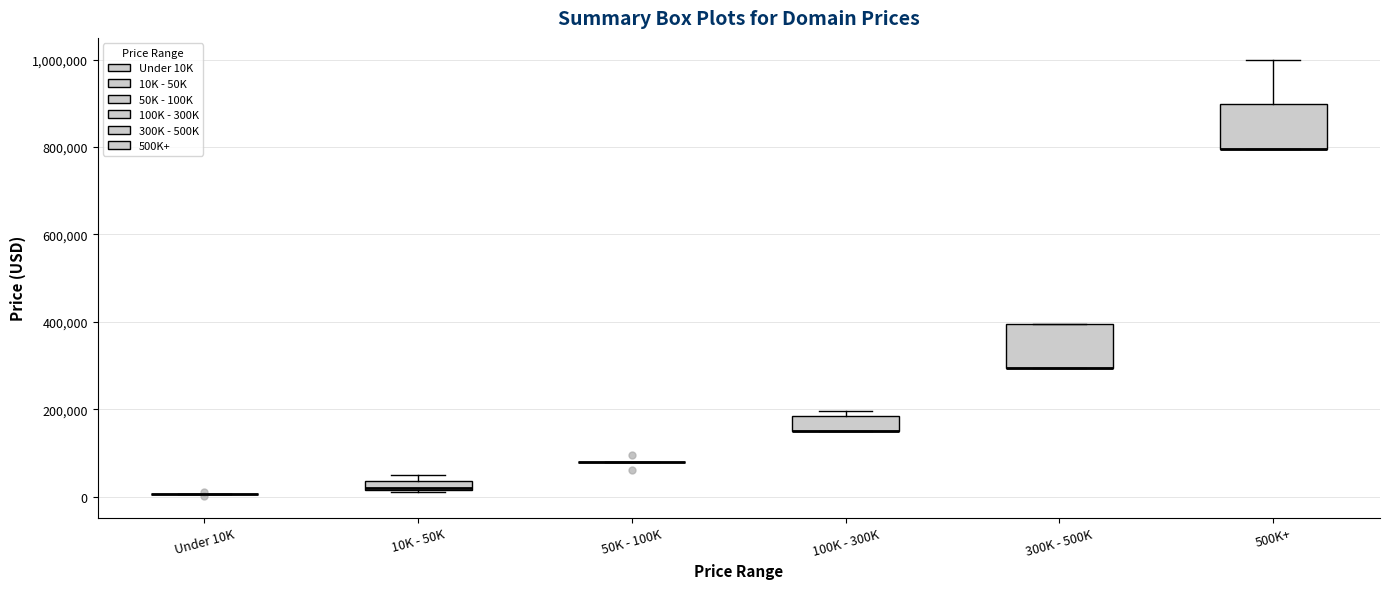

Where is the lower edge of the box for 100K - 300K on the y-axis? The values are not printed on the chart, so give them approximately, as read against the axis.

140000